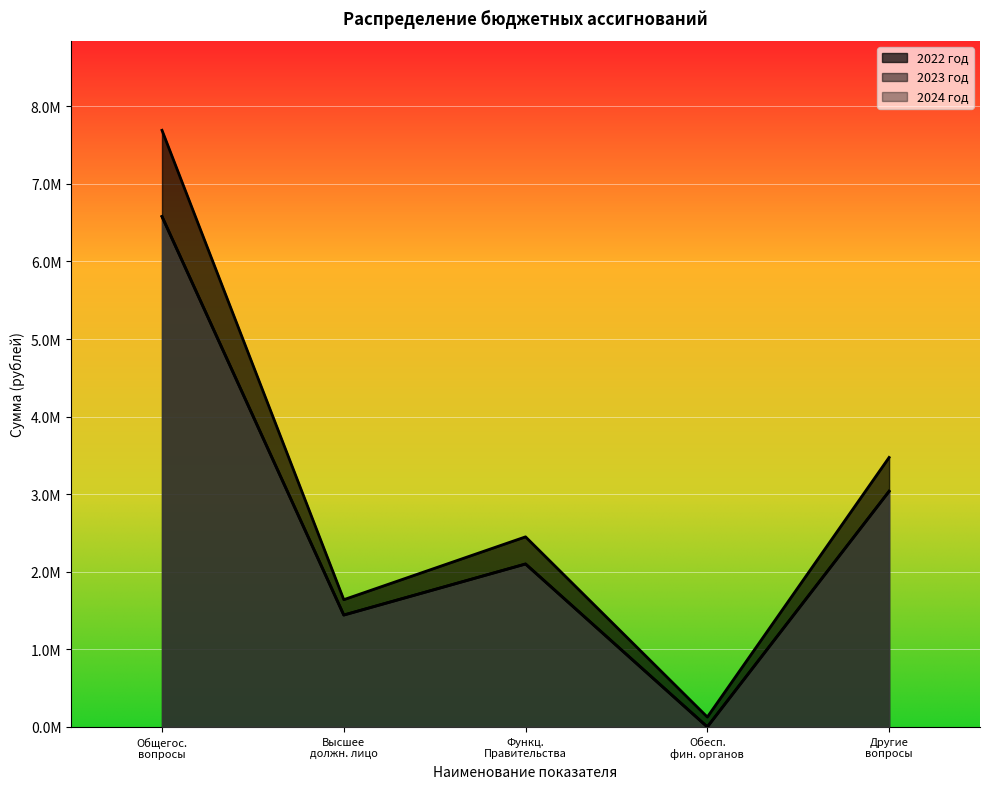

At which label is 2023 год closest to 3289565?

Другие вопросы